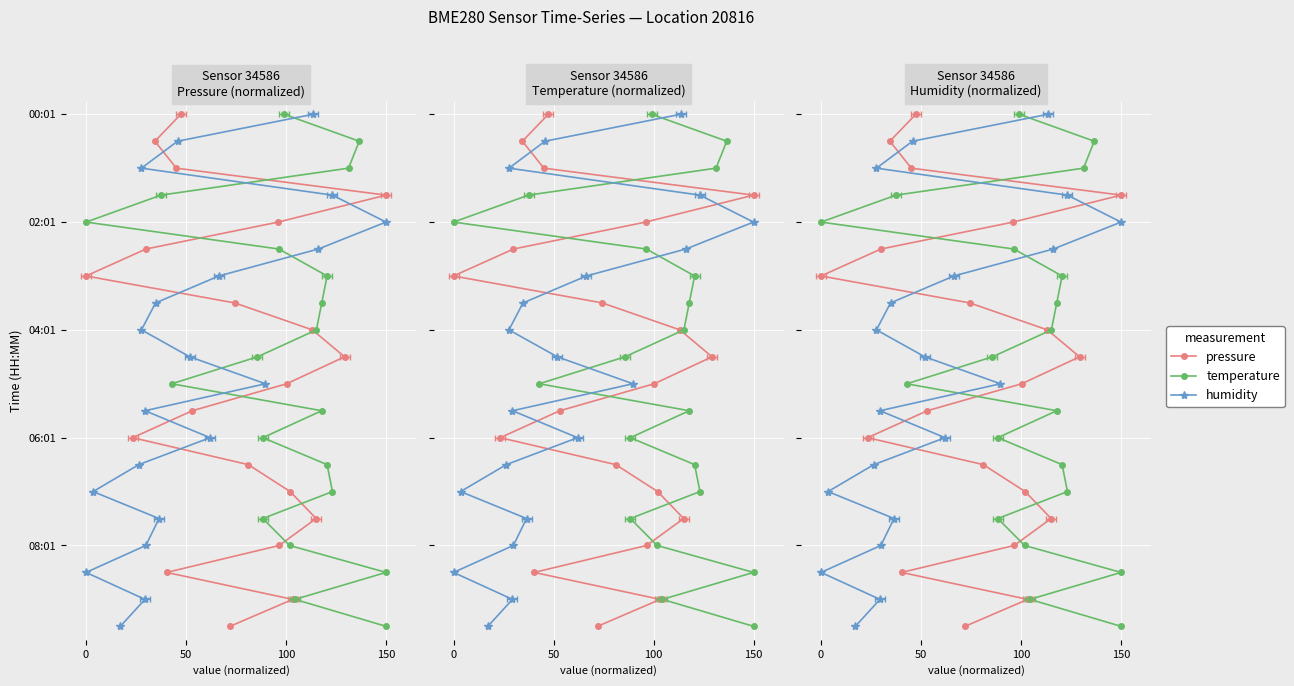

True or false: humidity and pressure intersect in this chart.

False